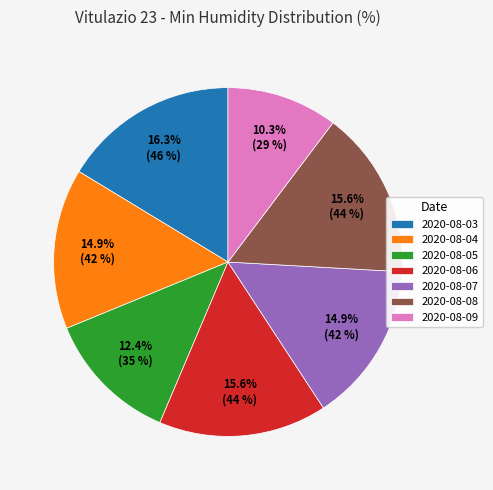

Is there a majority slice in this chart?

No